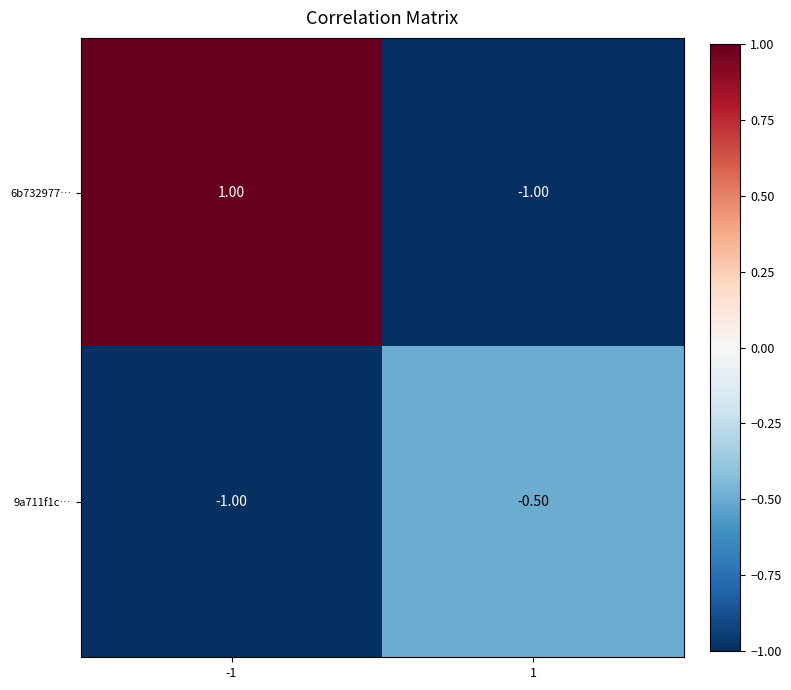

At -1, list the series in order from largest to smallest.

6b732977…, 9a711f1c…